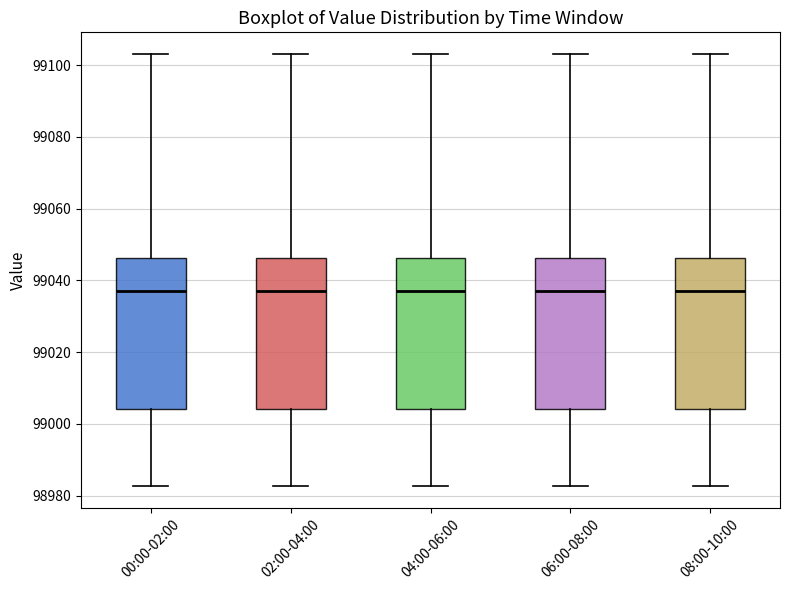

Reading left to right, read every box against the y-axis: the position of its median line, the range the box covers, and the ends of its whiskers. The values are not printed on the chart, so give them approximately, as read against the axis.

00:00-02:00: median 99038, box 99004 to 99046, whiskers 98982 to 99104
02:00-04:00: median 99038, box 99004 to 99046, whiskers 98982 to 99104
04:00-06:00: median 99038, box 99004 to 99046, whiskers 98982 to 99104
06:00-08:00: median 99038, box 99004 to 99046, whiskers 98982 to 99104
08:00-10:00: median 99038, box 99004 to 99046, whiskers 98982 to 99104